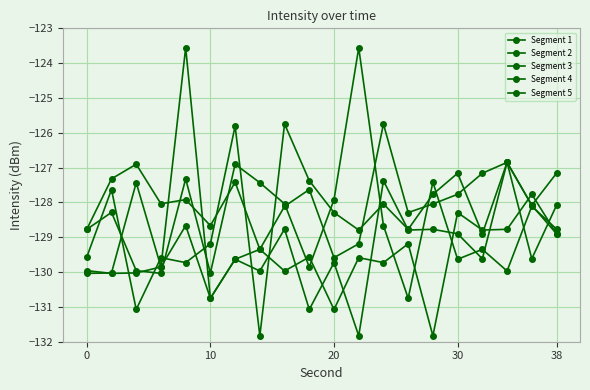

Reading left to right, extract all data points from this chart.

Segment 1: -128.8	-128.3	-130.0	-130.0	-127.3	-130.0	-126.9	-127.4	-128.0	-129.9	-127.9	-123.6	-128.7	-130.8	-127.4	-129.6	-129.3	-130.0	-128.1	-128.8
Segment 2: -129.6	-127.6	-131.1	-129.6	-129.7	-129.2	-125.8	-131.8	-125.7	-127.4	-128.3	-128.8	-128.0	-128.8	-127.8	-127.2	-128.9	-126.8	-129.6	-128.1
Segment 3: -128.8	-127.3	-126.9	-128.0	-127.9	-128.7	-127.4	-129.3	-128.1	-127.6	-129.6	-129.2	-125.7	-128.3	-128.0	-127.8	-127.2	-126.8	-128.1	-128.9
Segment 4: -130.0	-130.0	-127.4	-129.9	-123.6	-130.8	-129.6	-130.0	-128.8	-131.1	-129.7	-131.8	-127.4	-128.8	-128.8	-128.9	-129.6	-126.8	-128.1	-127.2
Segment 5: -130.0	-130.0	-130.0	-129.9	-128.7	-130.8	-129.6	-129.3	-130.0	-129.6	-131.1	-129.6	-129.7	-129.2	-131.8	-128.3	-128.8	-128.8	-127.8	-128.9